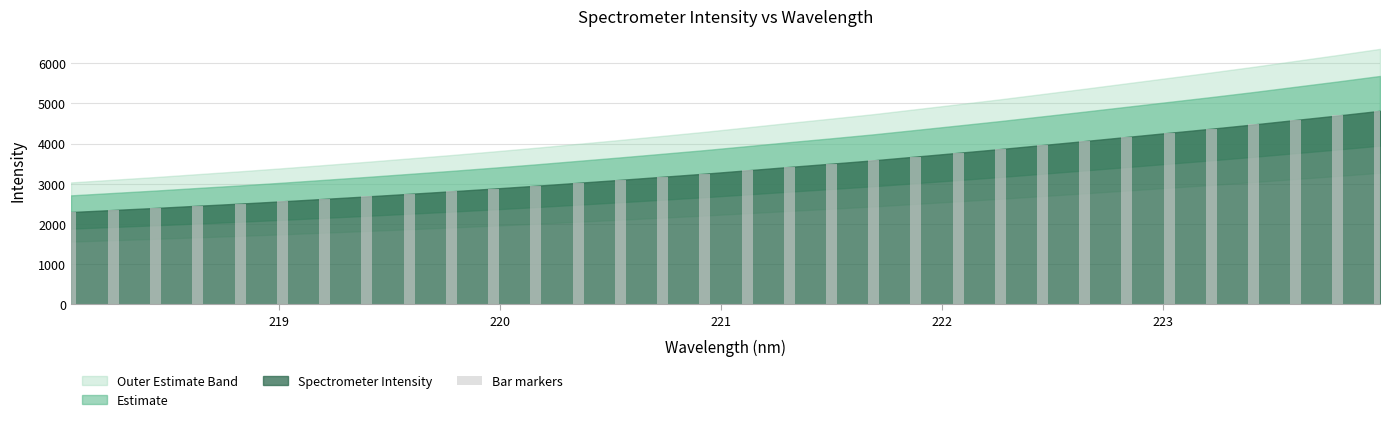

What is the difference between the second highest and second lowest values?

2351.1